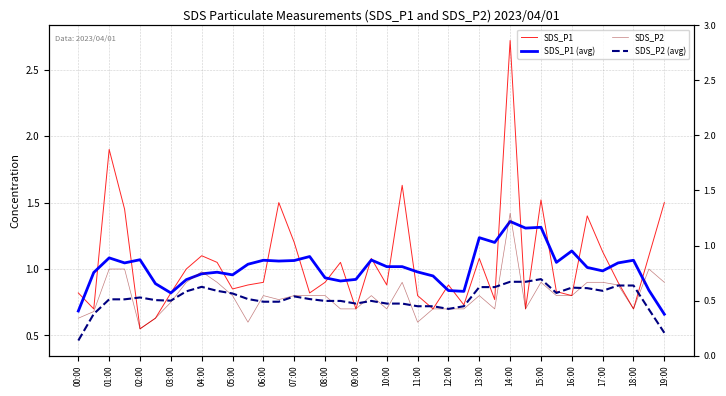

Which category has the lowest value across all series?

00:00